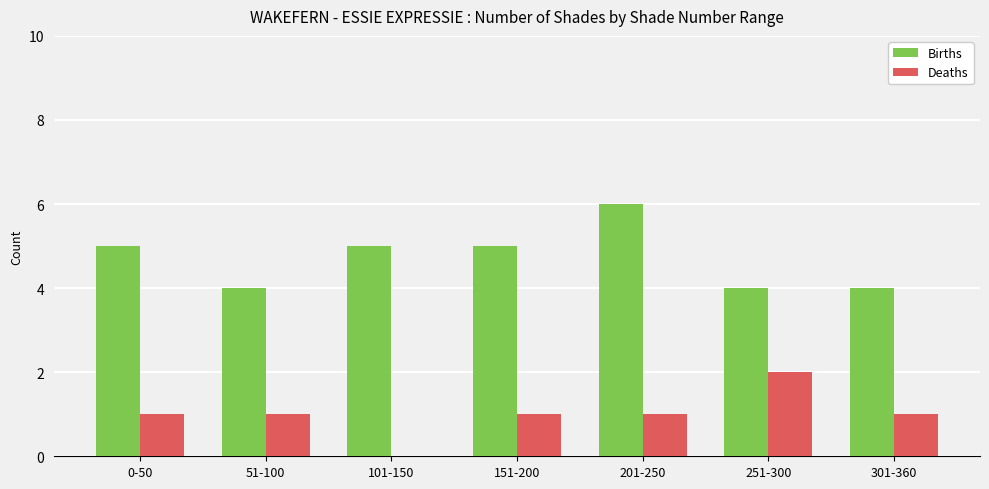

Read the Births value at 251-300.

4